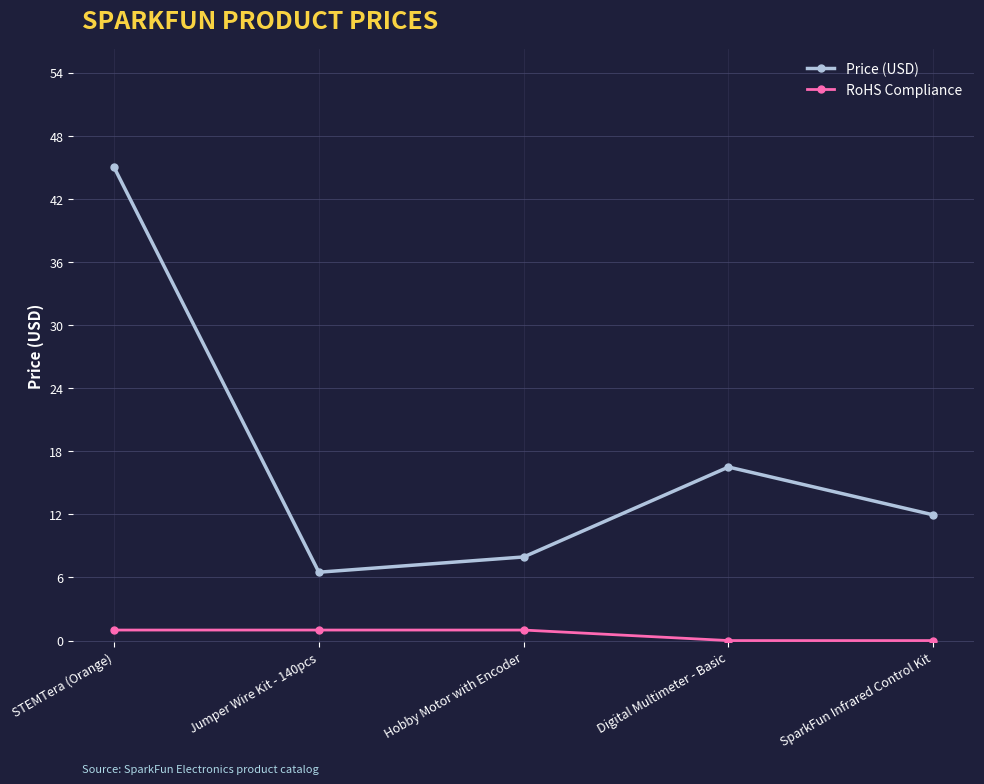

What is the average value of the RoHS Compliance series?

0.6